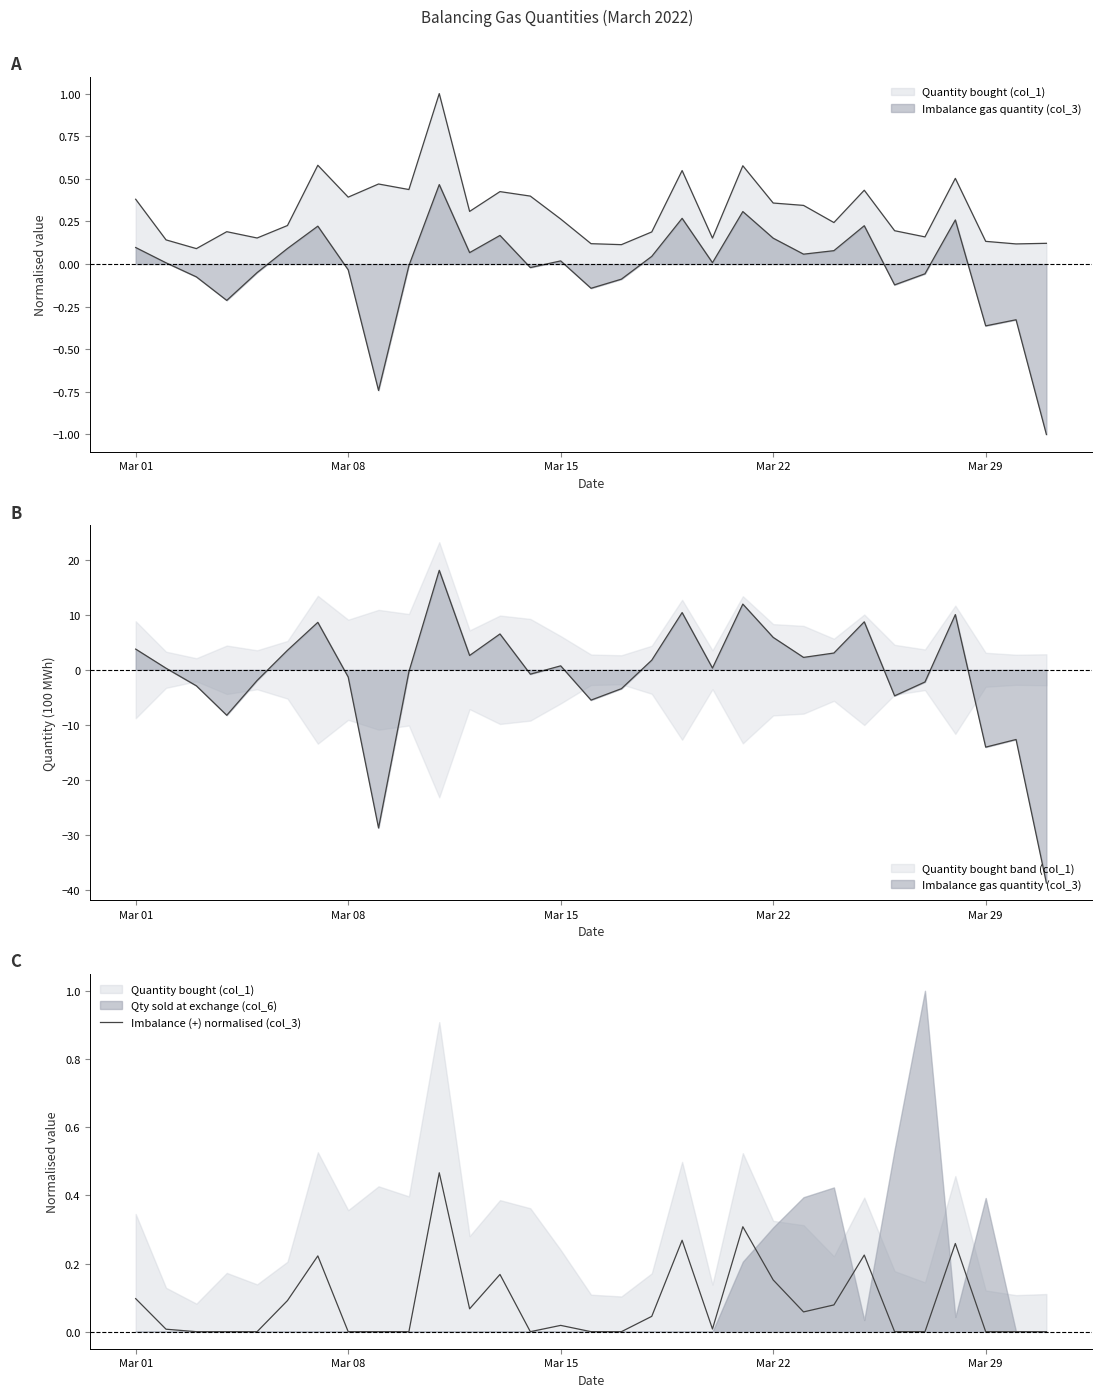

Reading left to right, list all the values displayed in this chart.

0.1	0.0	0.0	0.0	0.0	0.1	0.2	0.0	0.0	0.0	0.5	0.1	0.2	0.0	0.0	0.0	0.0	0.0	0.3	0.0	0.3	0.2	0.1	0.1	0.2	0.0	0.0	0.3	0.0	0.0	0.0